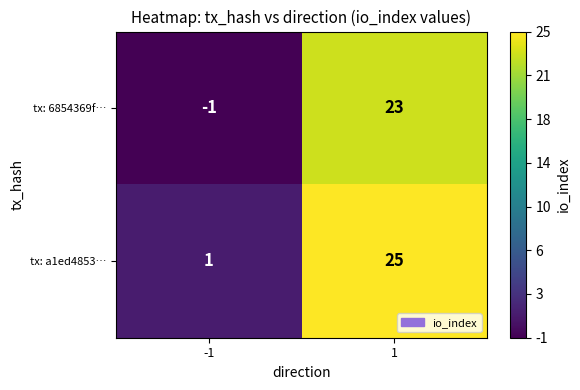

What is the difference between the maximum and minimum values in the tx: a1ed4853… series?

24